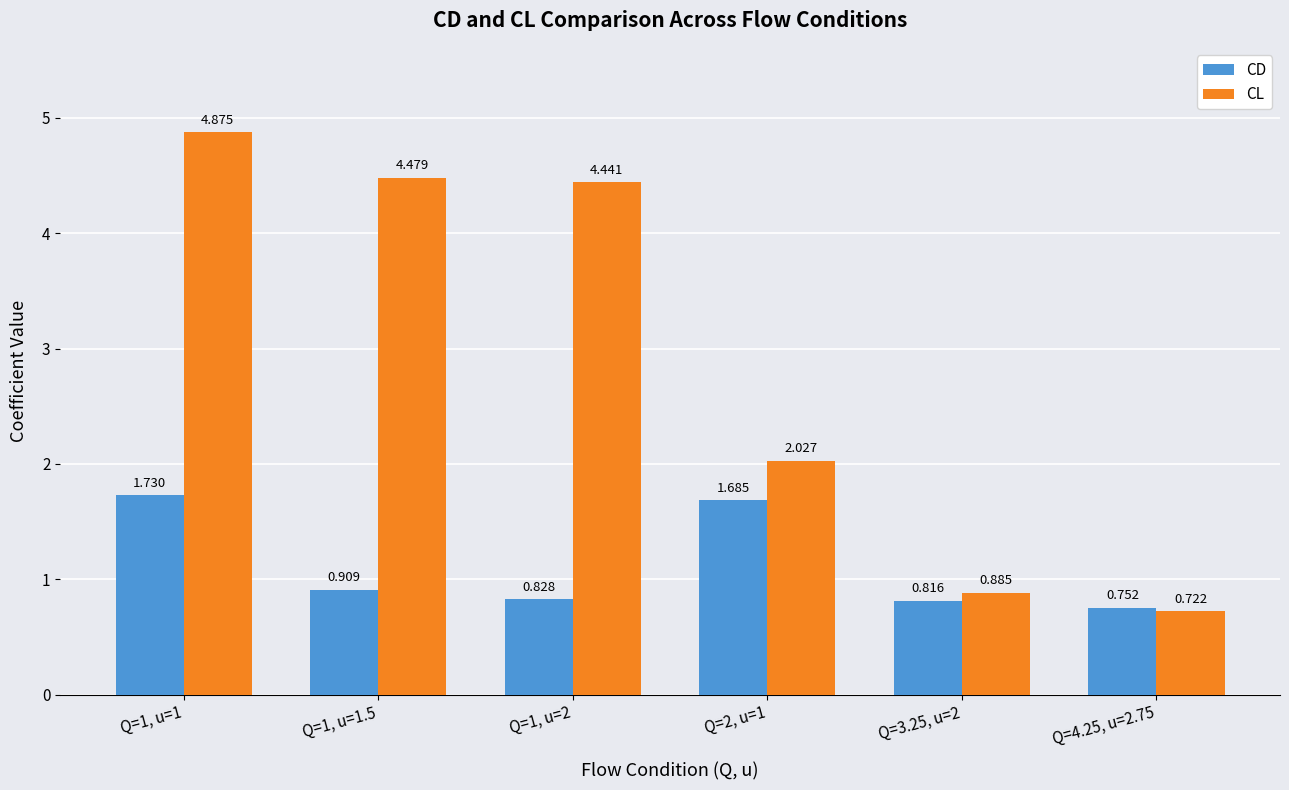

Which series has the largest range (max minus min)?

CL